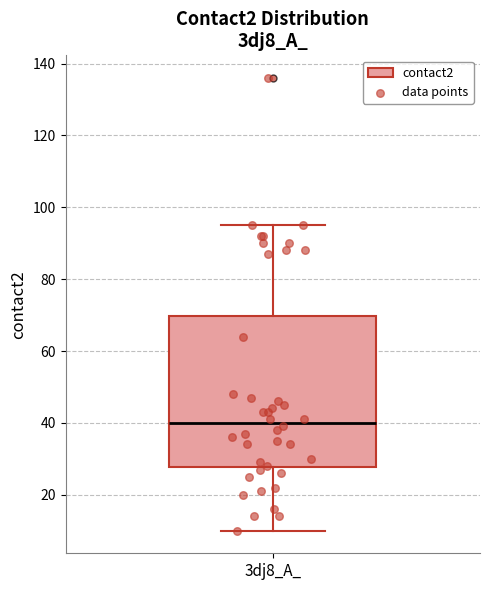

Where does the median line of the box for 3dj8_A_ sit on the y-axis? The values are not printed on the chart, so give them approximately, as read against the axis.

40